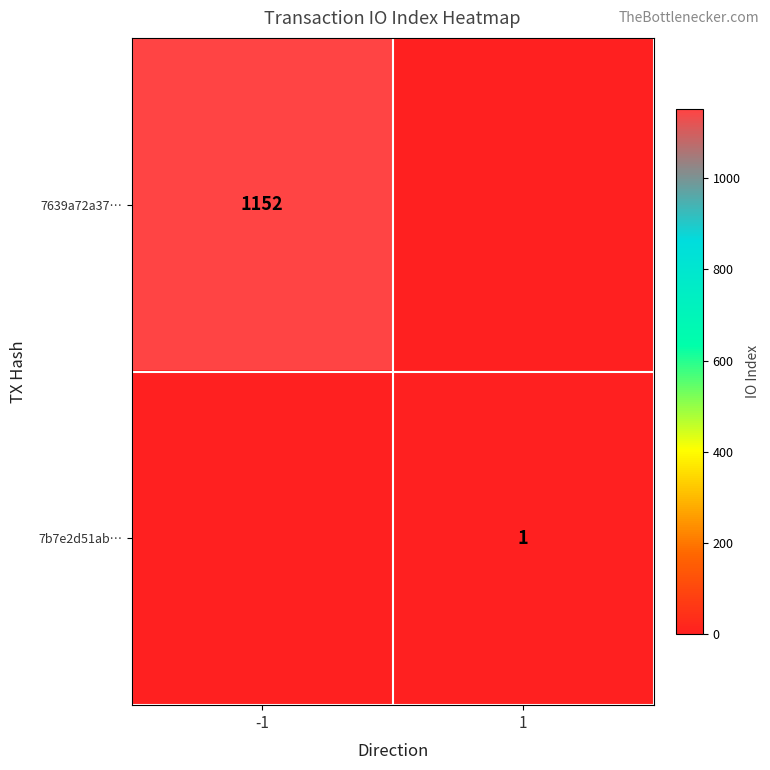

How many distinct data groups are displayed?

2